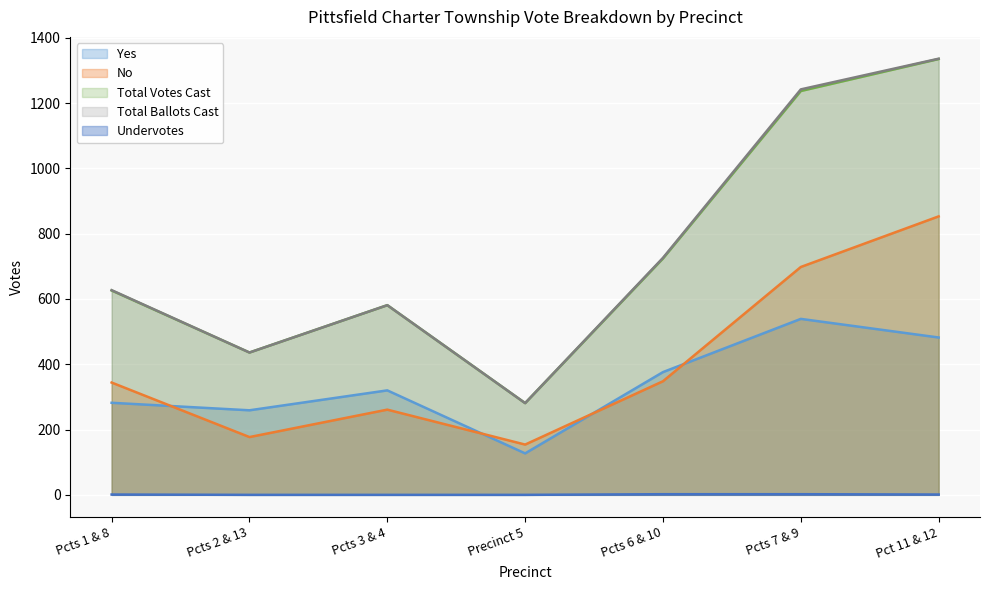

True or false: Undervotes and Total Votes Cast intersect in this chart.

False